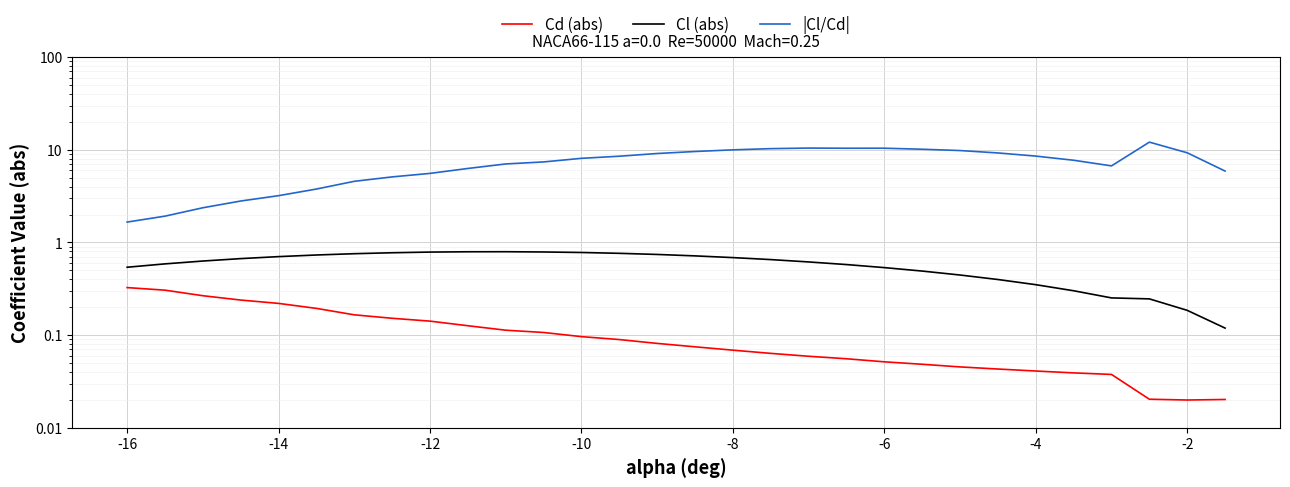

What are all the series names shown in the legend?

Cd (abs), Cl (abs), |Cl/Cd|